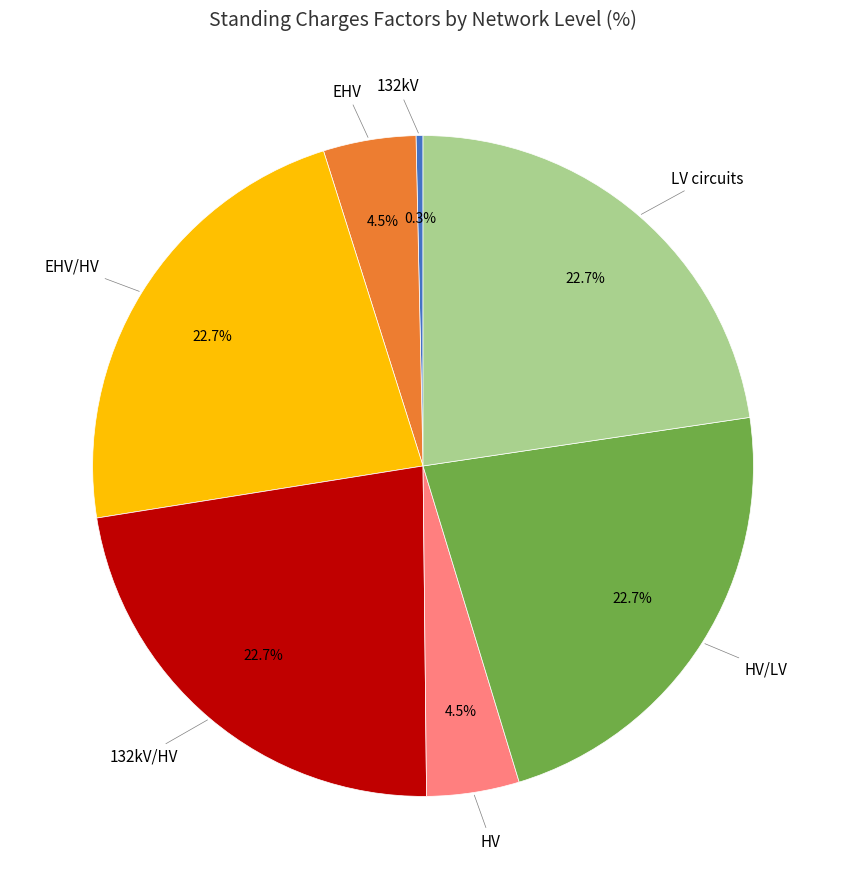

Does any single category account for the majority?

No